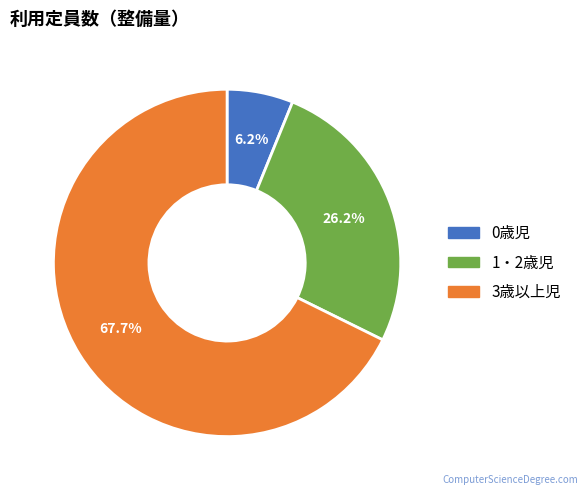

What is the ratio of the value at 3歳以上児 to the value at 1・2歳児?

2.6